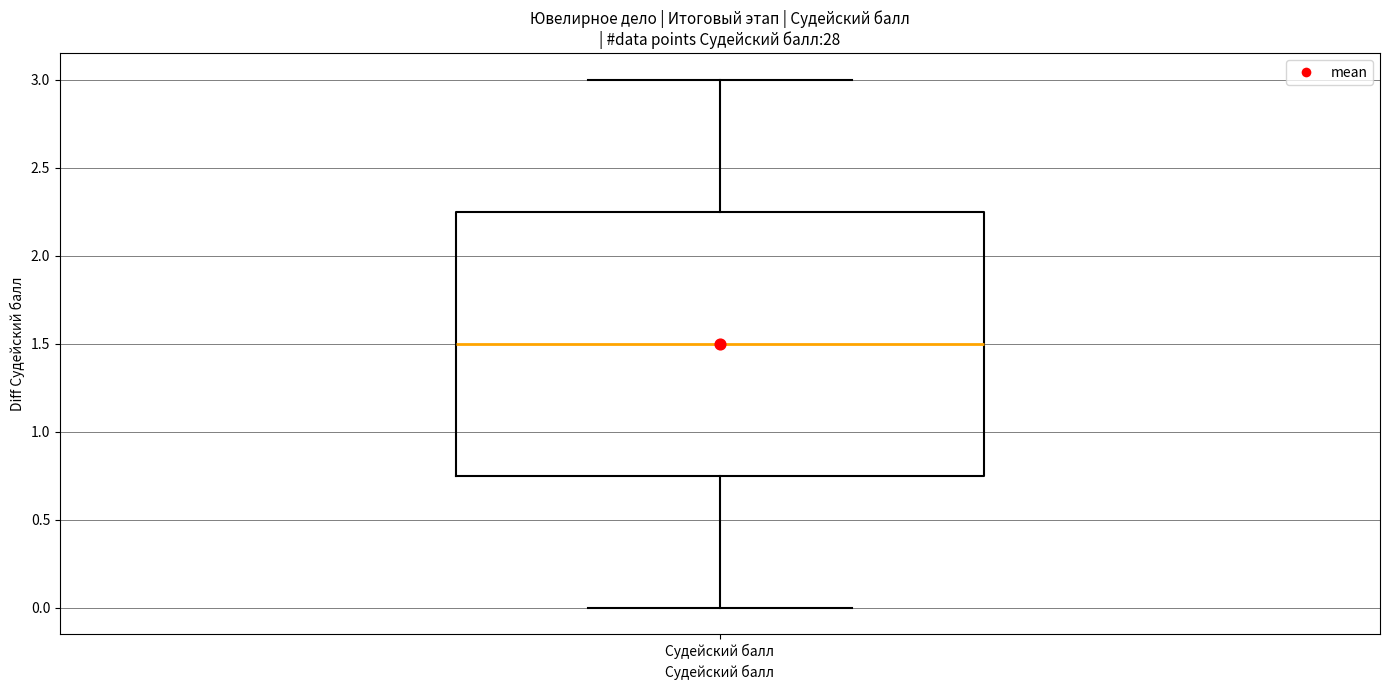

Where does the lower whisker of the box for Судейский балл end on the y-axis? The values are not printed on the chart, so give them approximately, as read against the axis.

0.00